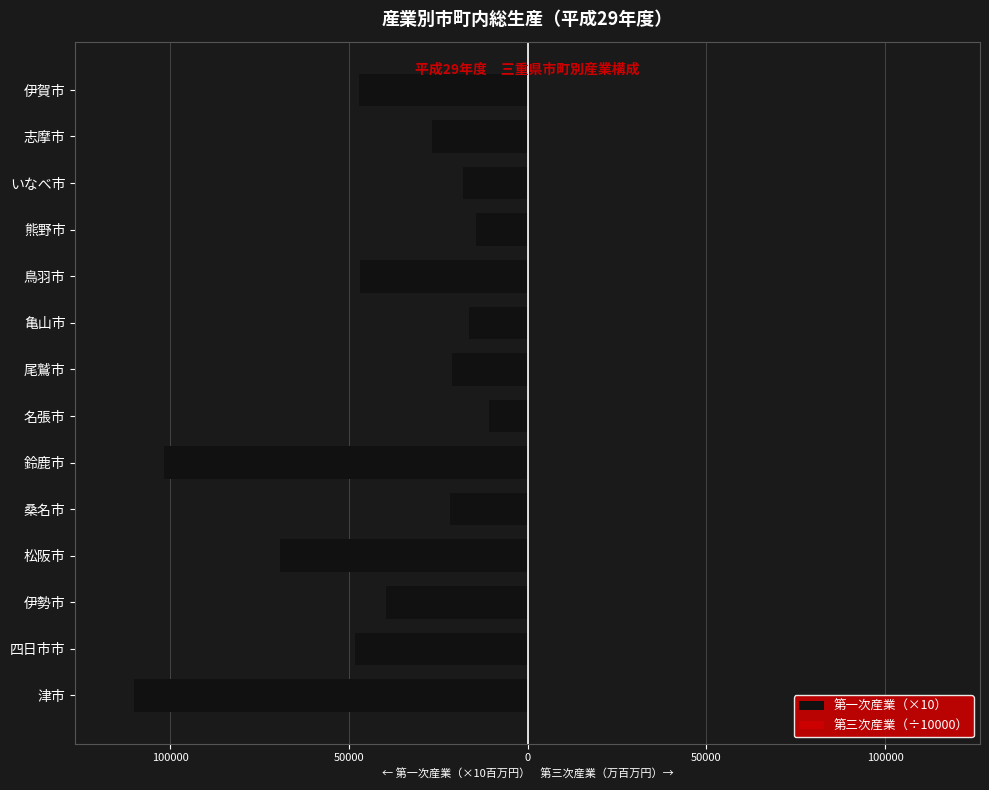

Which has a higher value, 松阪市 or 熊野市?

熊野市